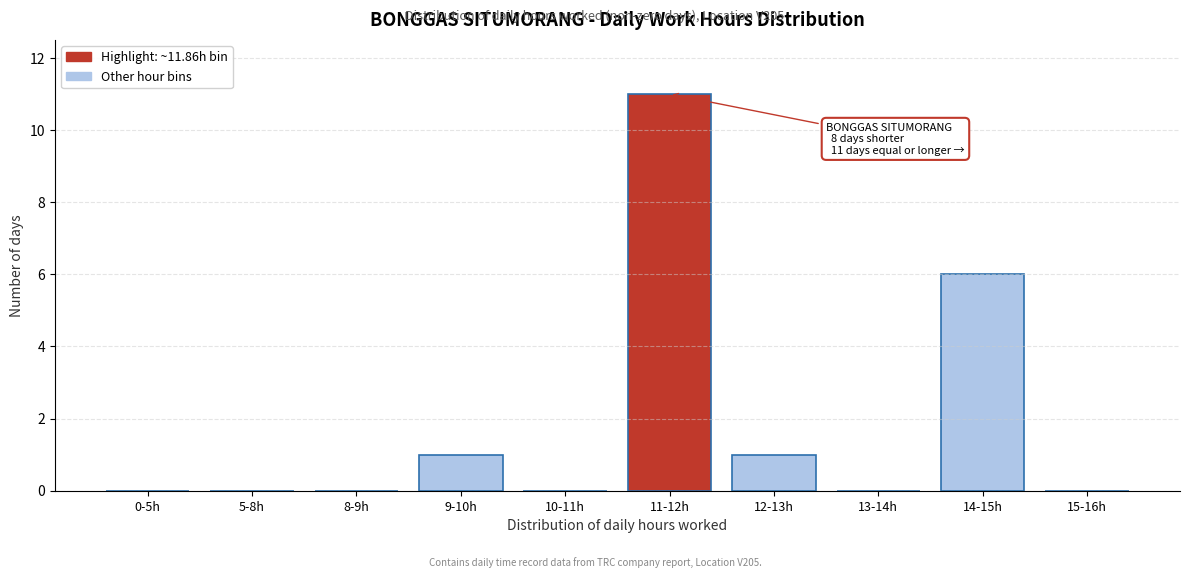

Reading left to right, what are all the values shown in this chart?

0-5h=0	5-8h=0	8-9h=0	9-10h=1	10-11h=0	11-12h=11	12-13h=1	13-14h=0	14-15h=6	15-16h=0